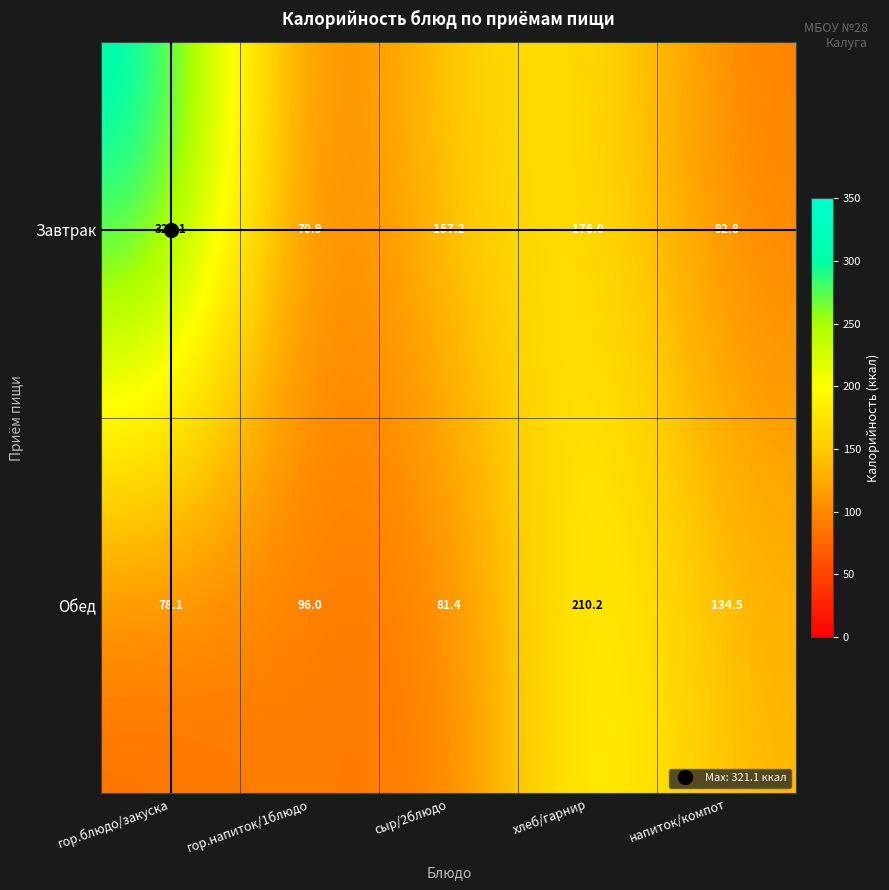

Which label corresponds to the largest value in the chart?

гор.блюдо/закуска